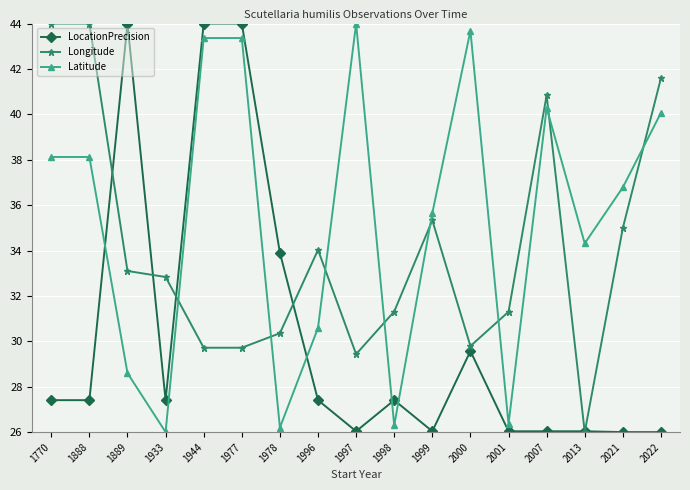

The LocationPrecision series shows 13.2 at 2001. True or false?

False